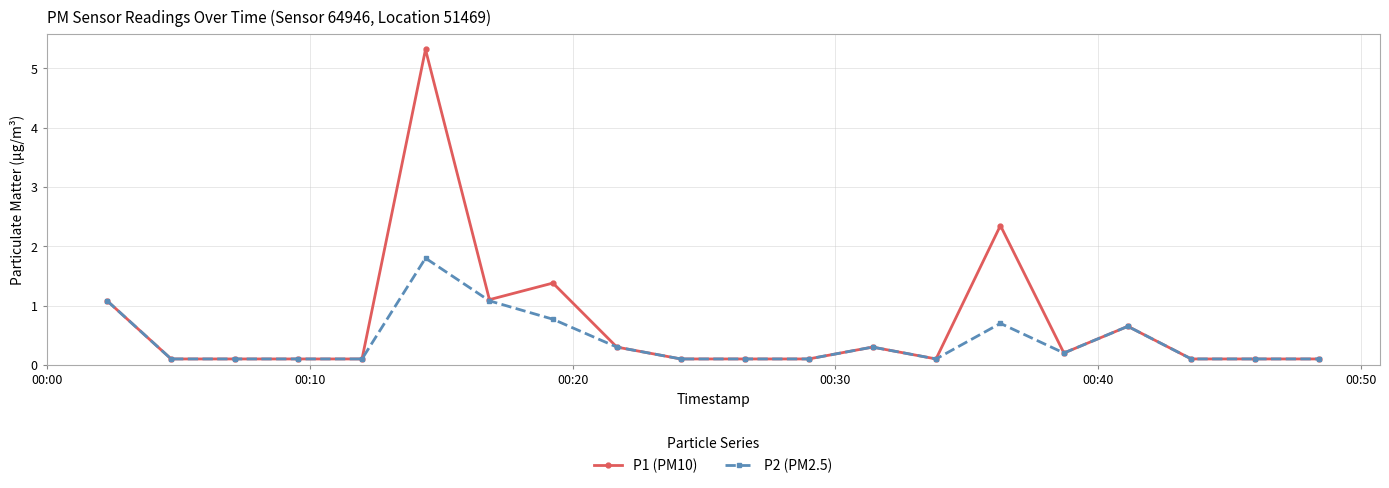

At how many categories does at least one series exceed 0?

20